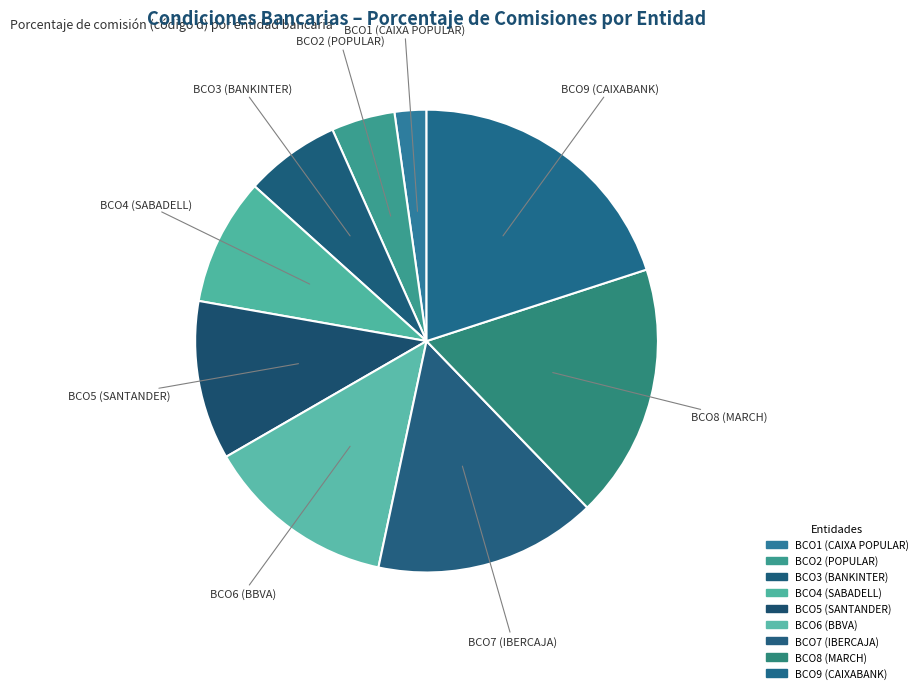

How many slices are in this pie chart?

9